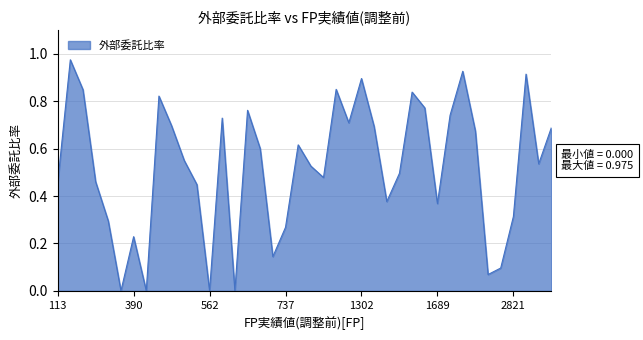

How many interior local valleys (lower than both neighbors) does the data have?

11